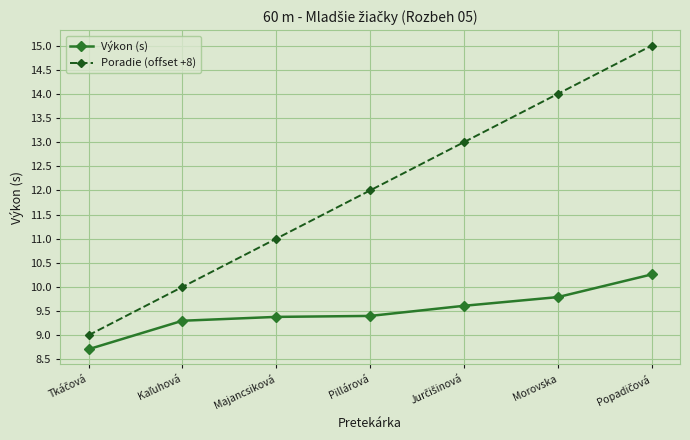

Which series has the largest range (max minus min)?

Poradie (offset +8)